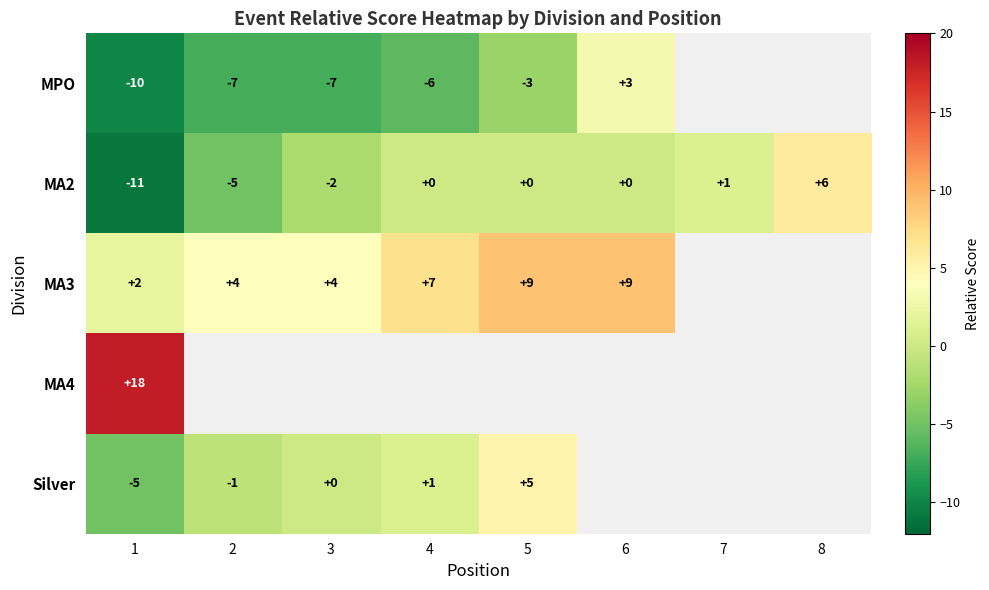

What is the total value across all series at 1?

-6